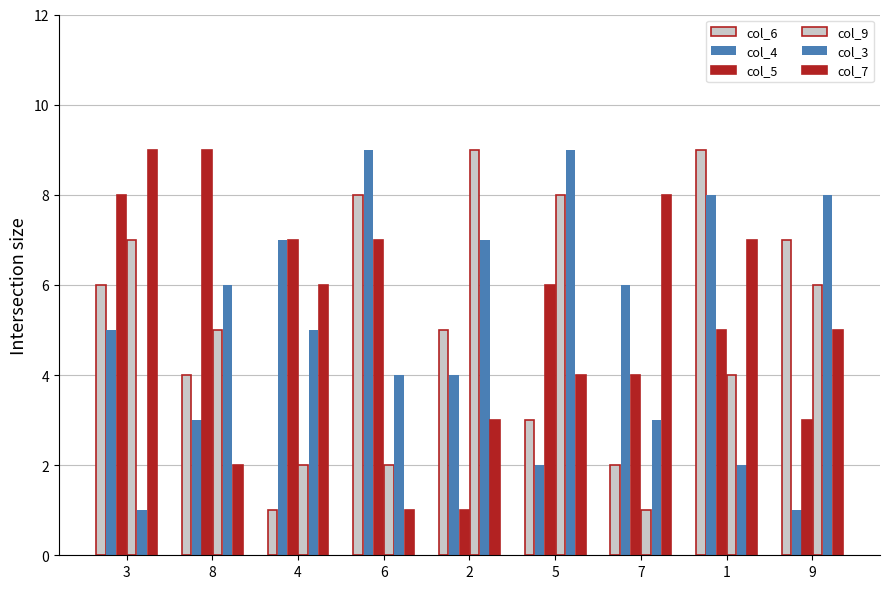

What is the maximum value shown in the chart?

9